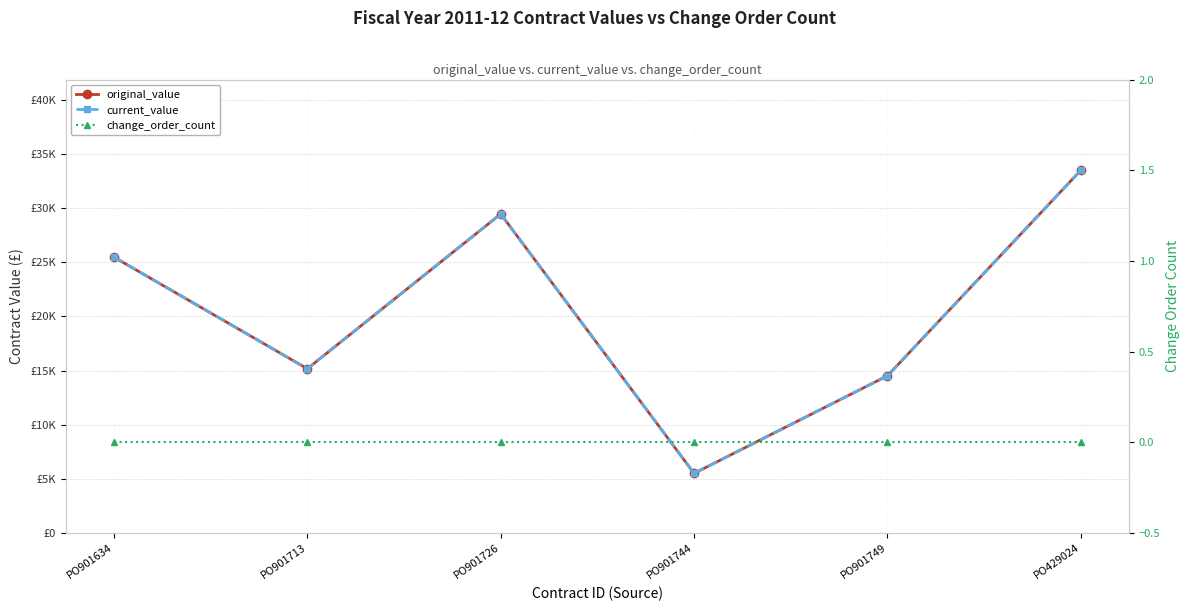

True or false: current_value and original_value cross at least once.

False